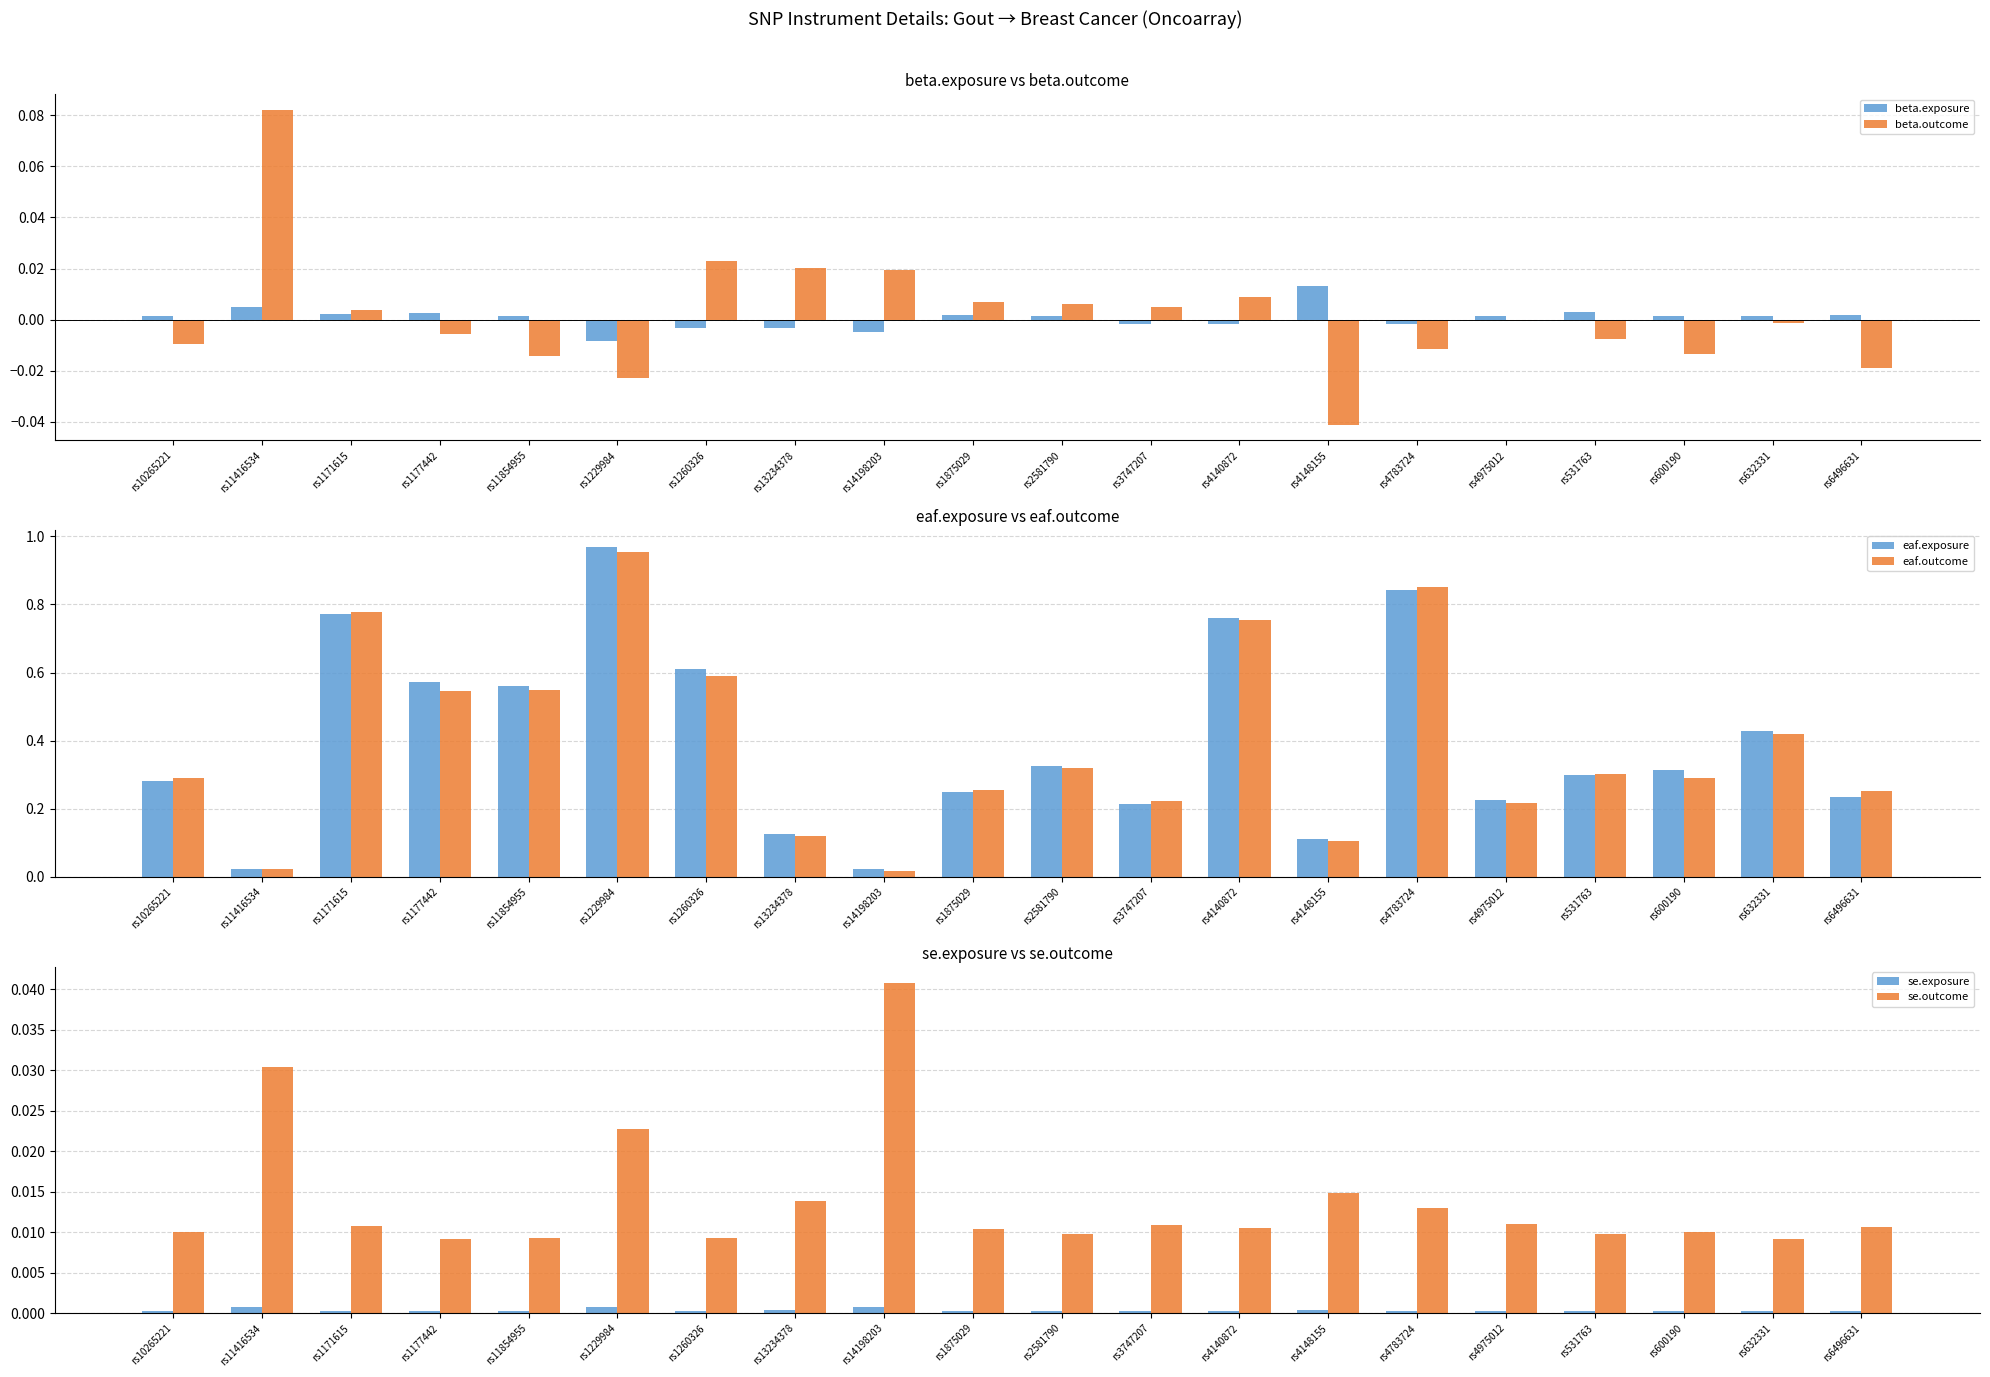

What are all the series names shown in the legend?

beta.exposure, beta.outcome, eaf.exposure, eaf.outcome, se.exposure, se.outcome